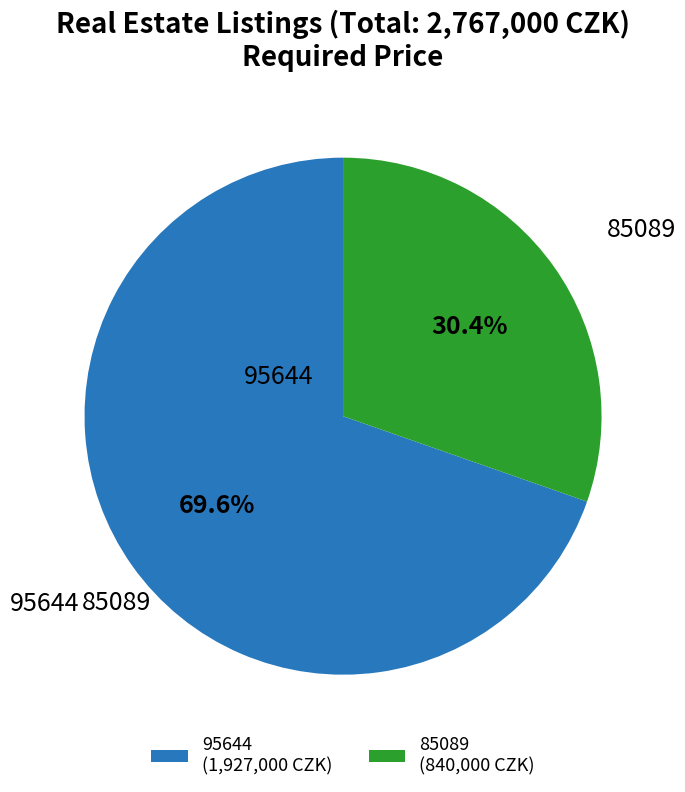

True or false: 85089 accounts for 30% of the total.

True